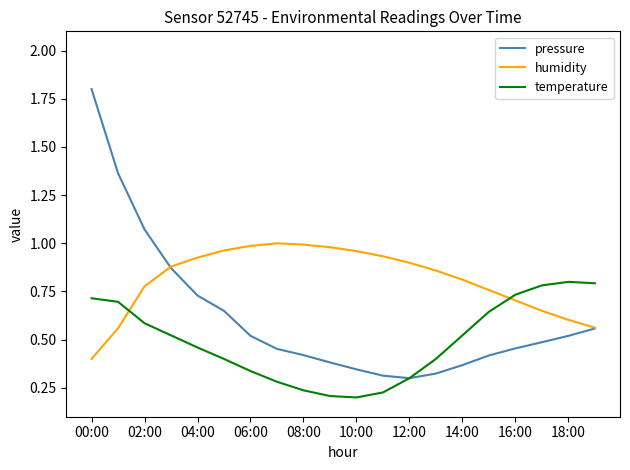

In temperature, how many points are higher than both neighbors (excluding endpoints)?

1